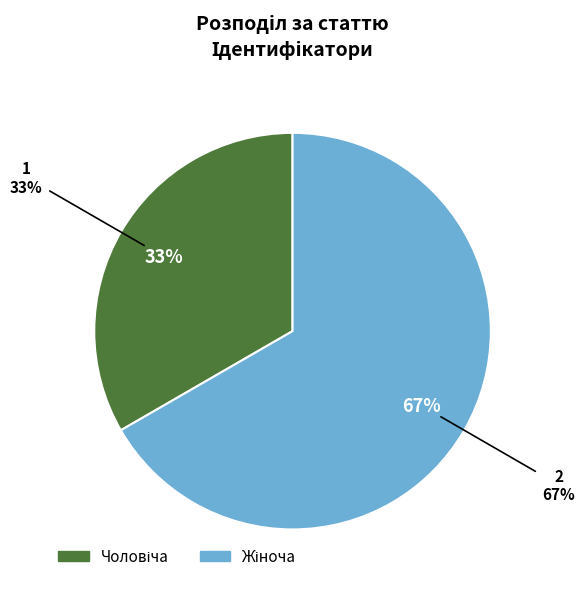

True or false: Жіноча accounts for 67% of the total.

True